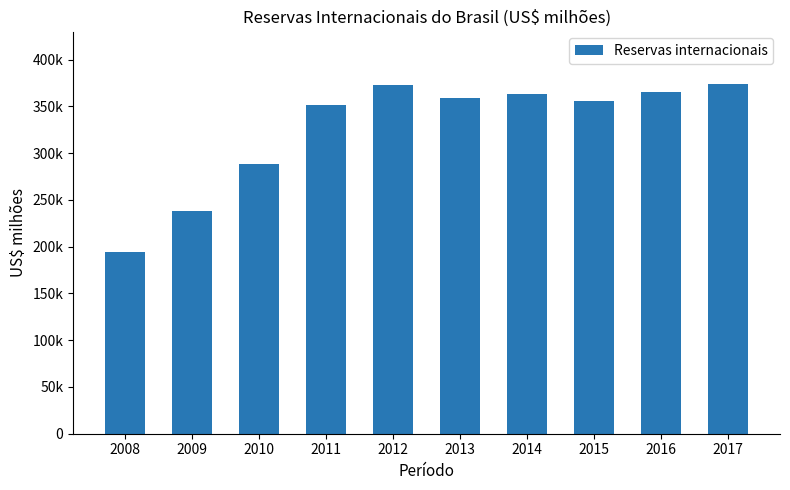

At which label is the value closest to 283877?

2010